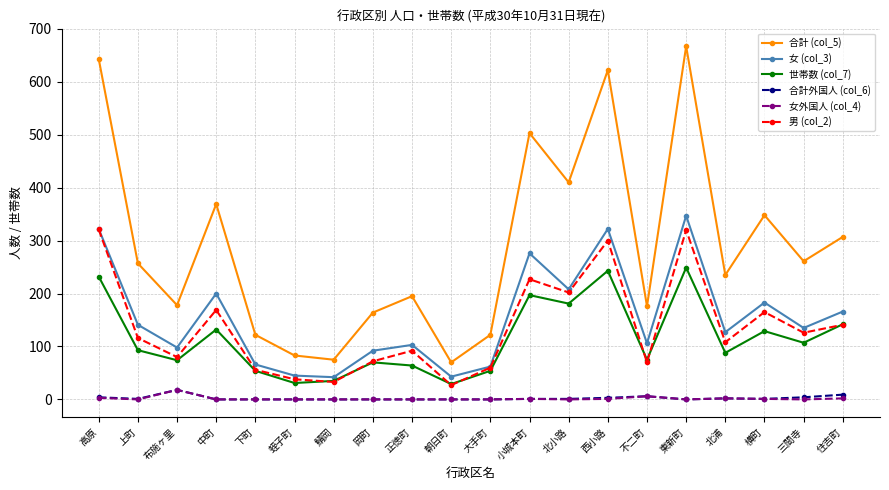

True or false: 世帯数 (col_7) has a value of 132 at 中町.

True